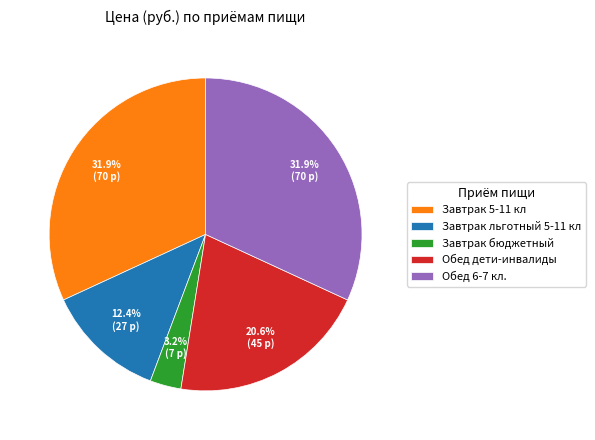

Combined, do Завтрак 5-11 кл and Обед дети-инвалиды account for over 50%?

Yes